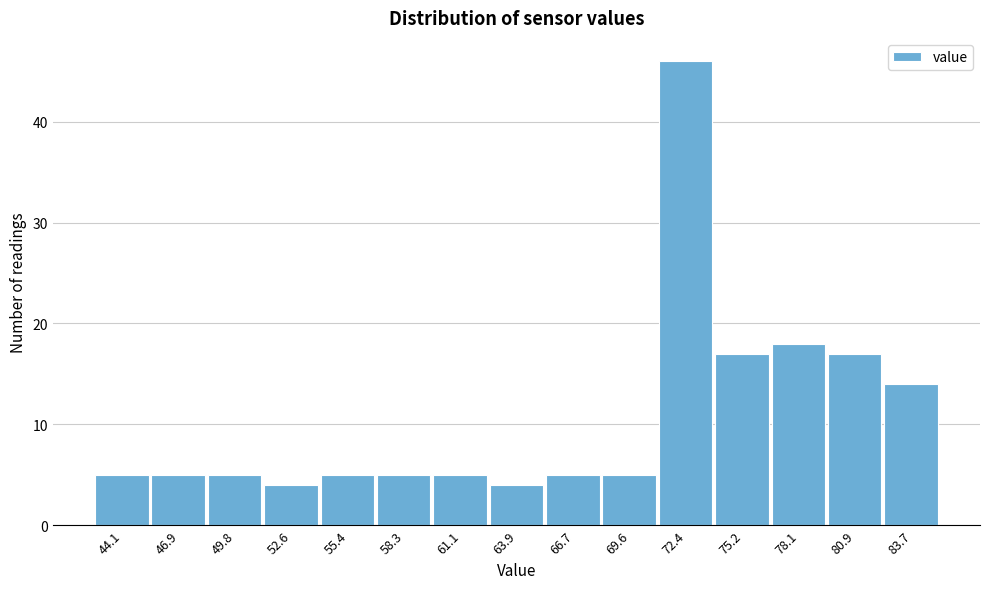

Reading left to right, transcribe all the data shown in this chart.

44.1=5	46.9=5	49.8=5	52.6=4	55.4=5	58.3=5	61.1=5	63.9=4	66.7=5	69.6=5	72.4=46	75.2=17	78.1=18	80.9=17	83.7=14